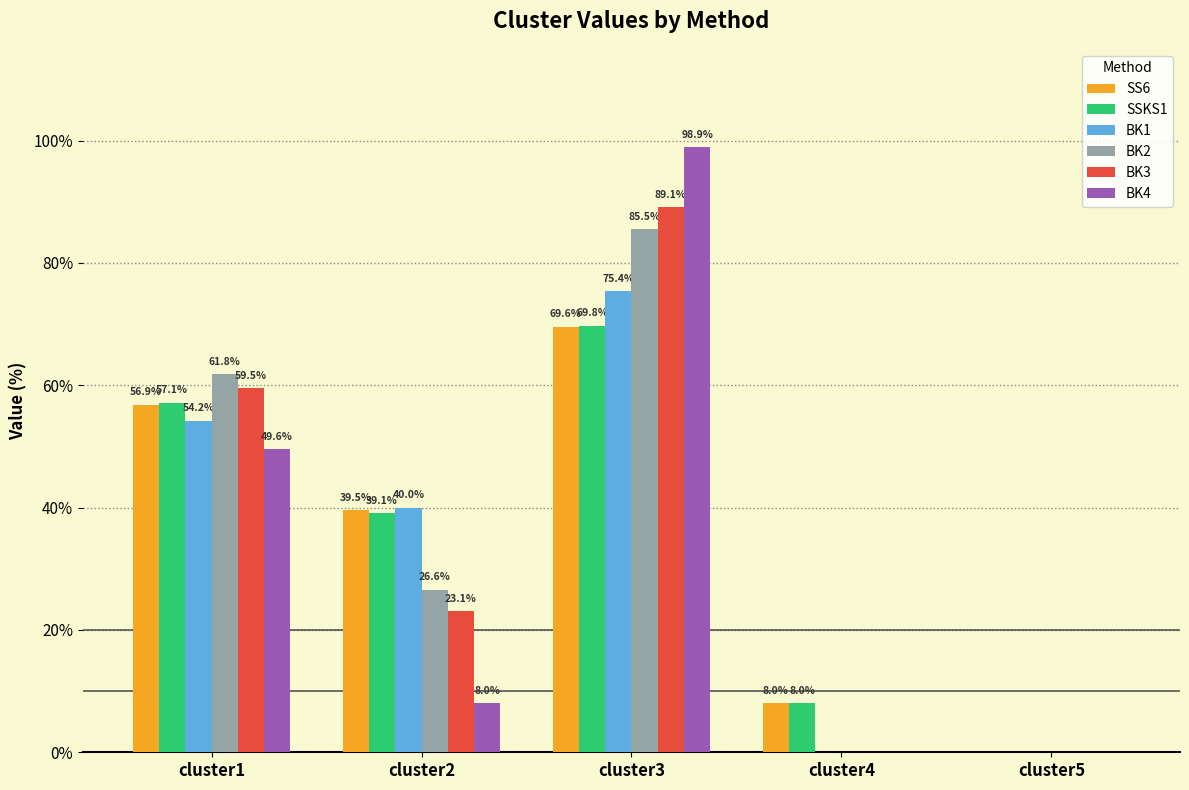

What is the average value of the BK2 series?

34.8